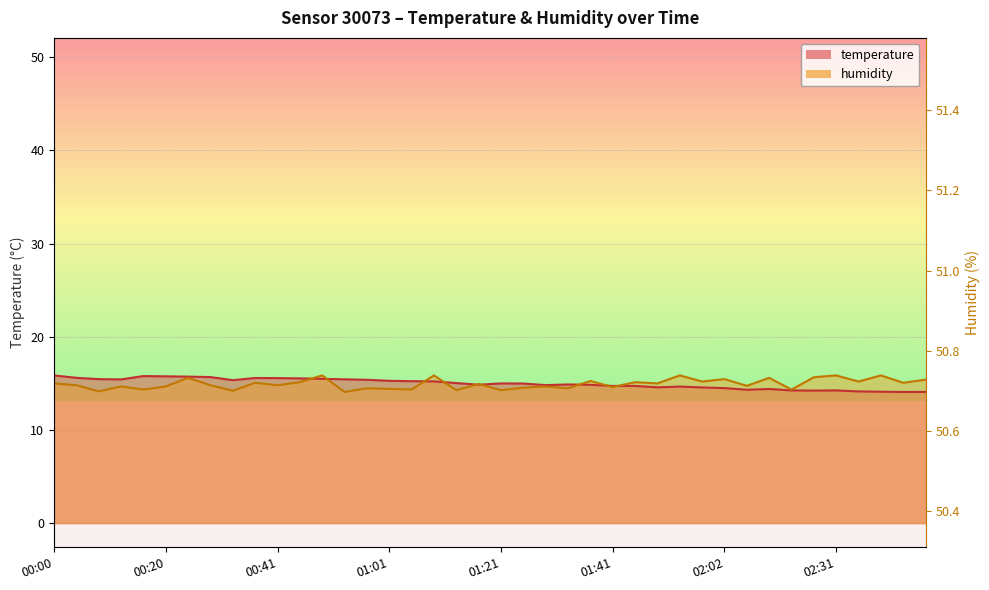

How many intersections are there between humidity and temperature?

9